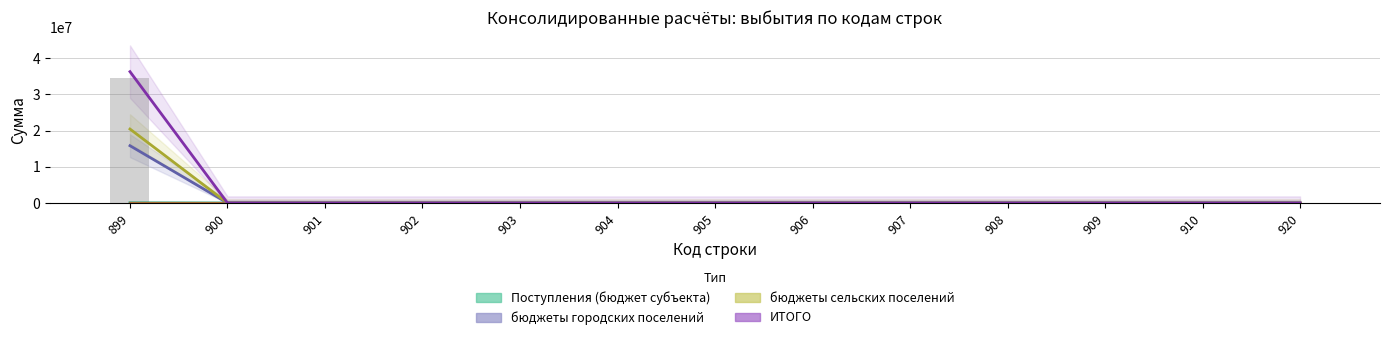

The бюджеты сельских поселений series shows 0 at 902. True or false?

True